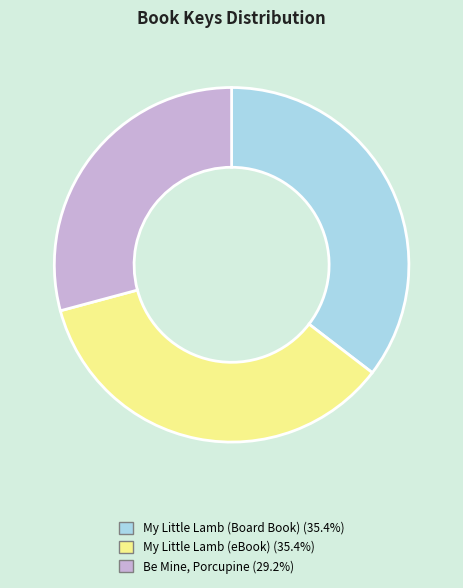

Does any single category account for the majority?

No